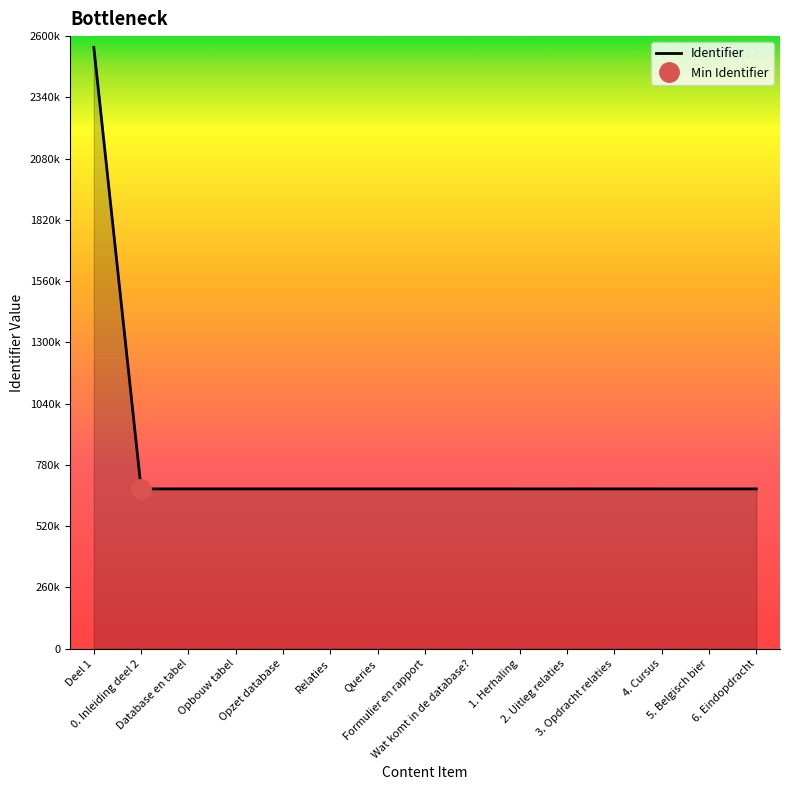

What is the greatest value displayed?

2552305